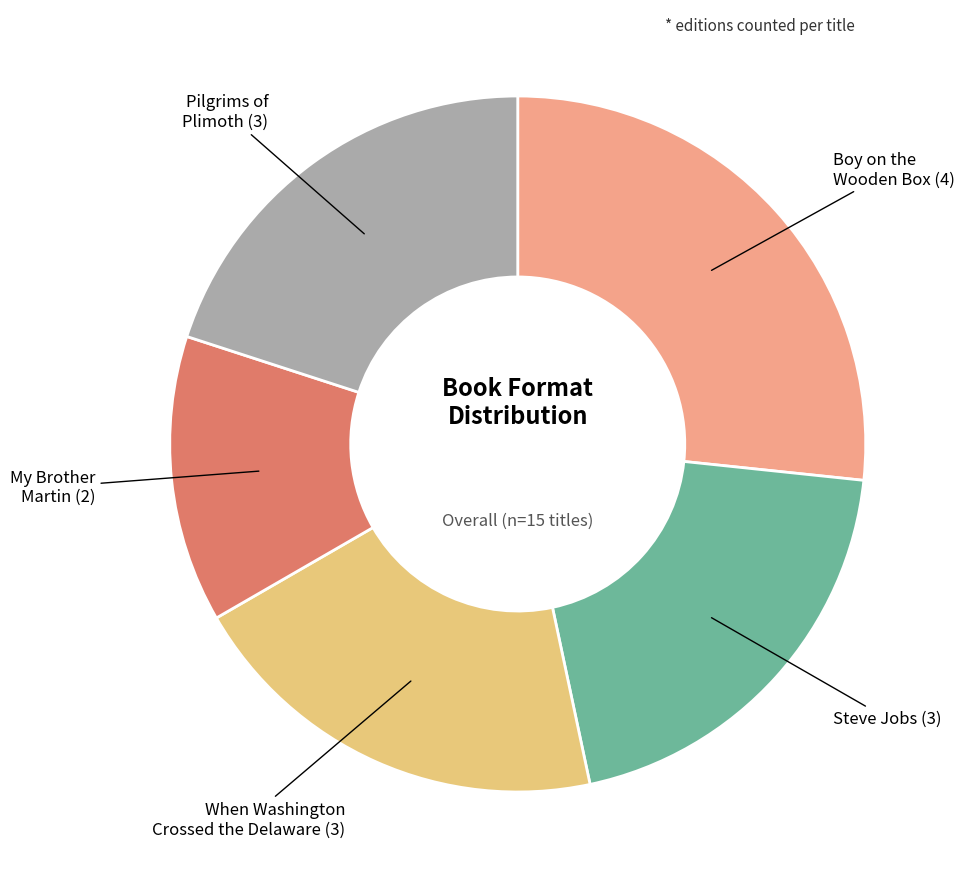

Is there any slice that represents more than half of the pie?

No